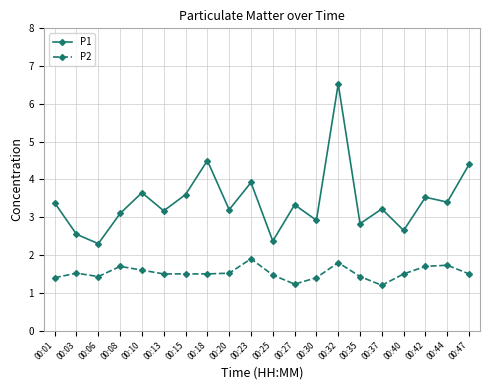

Where does the P1 series first go above 3?

00:01